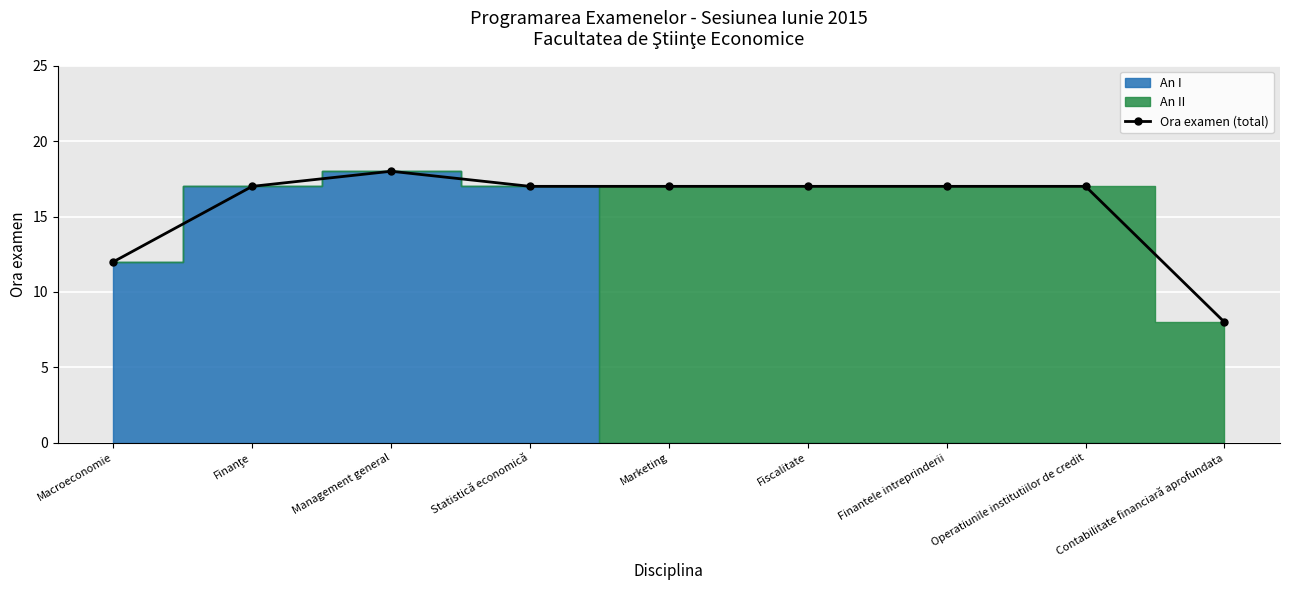

What is the label of the 9th point from the right?

Macroeconomie